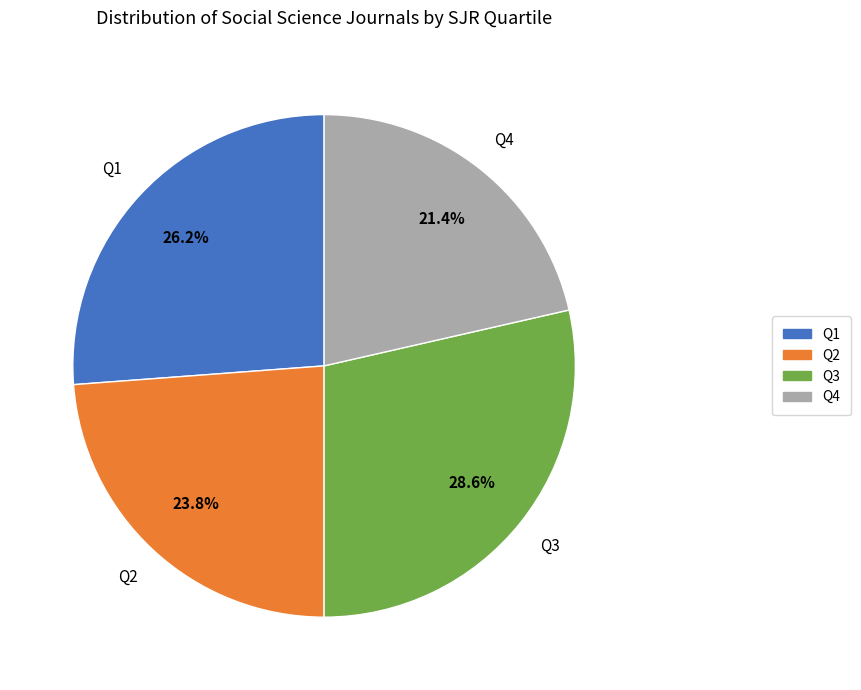

Does any single category account for the majority?

No